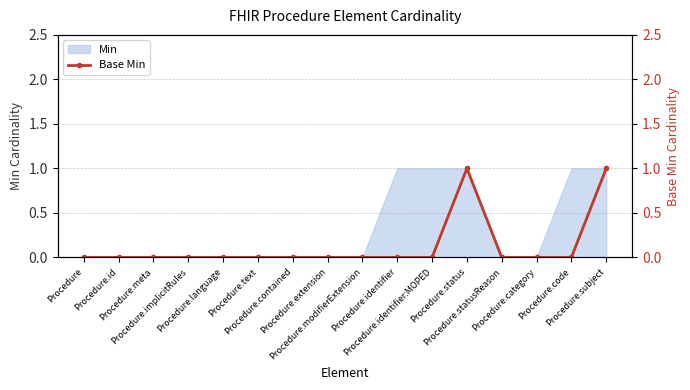

Is it true that the value at Procedure.meta is 0?

True